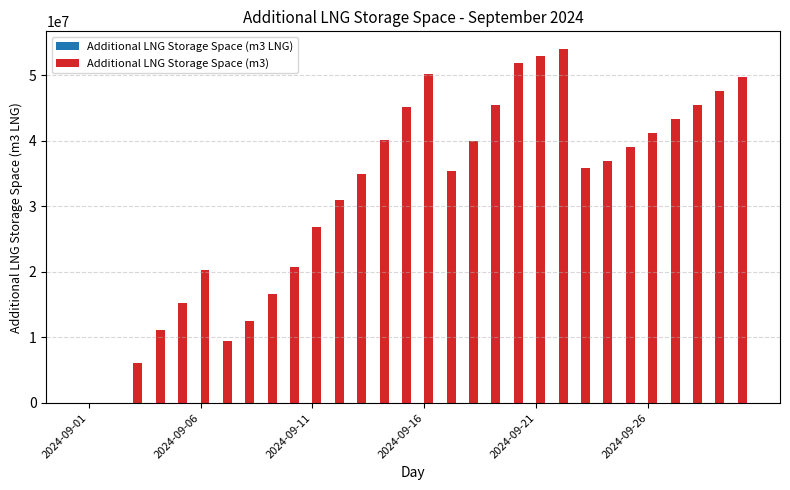

What is the maximum value shown in the chart?

53984386